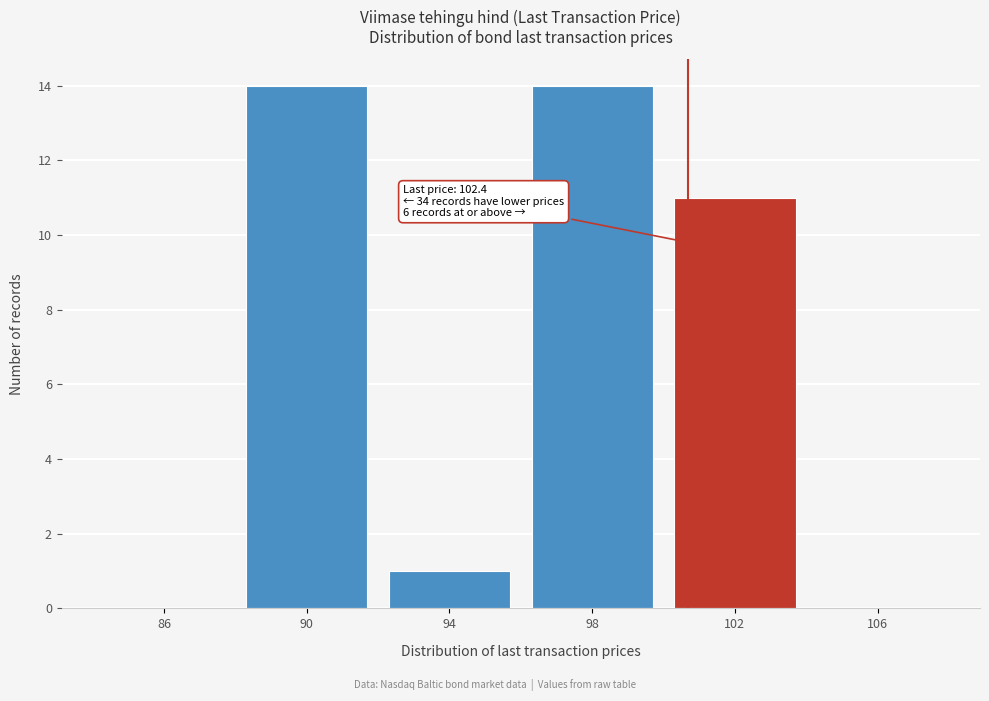

Reading right to left, transcribe all the data shown in this chart.

106=0	102=11	98=14	94=1	90=14	86=0